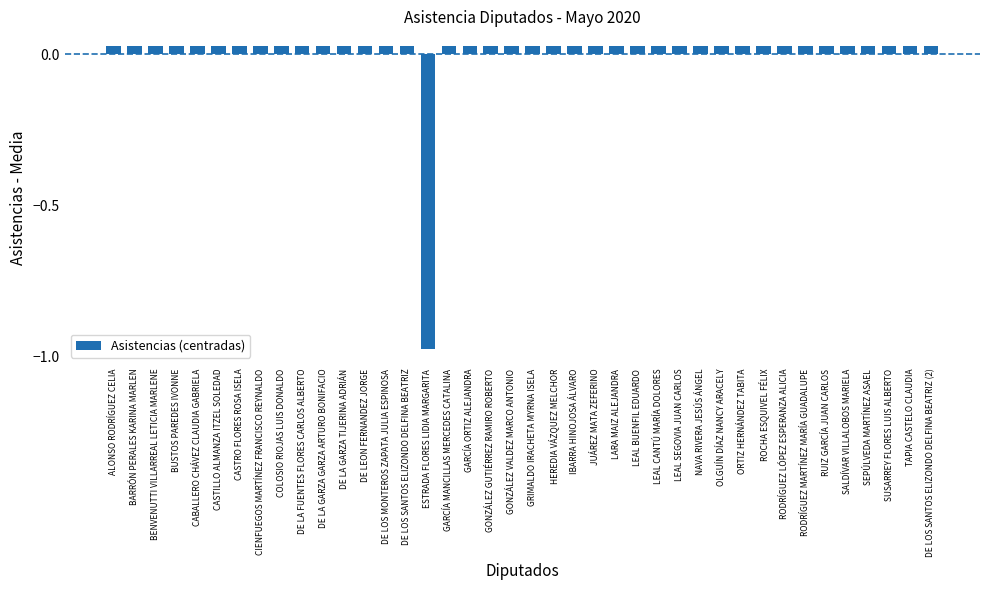

What is the sum of the values at GRIMALDO IRACHETA MYRNA ISELA and BARRÓN PERALES KARINA MARLEN?

0.1